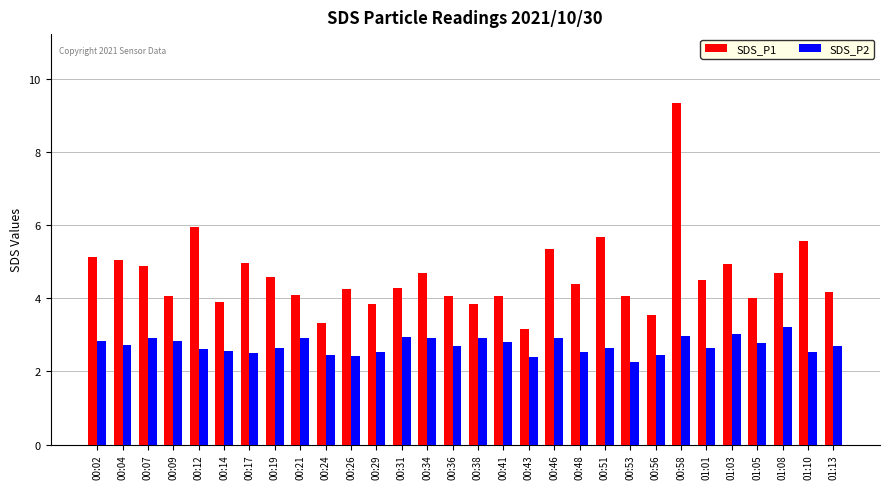

Rank the series by their maximum value, from highest to lowest.

SDS_P1, SDS_P2